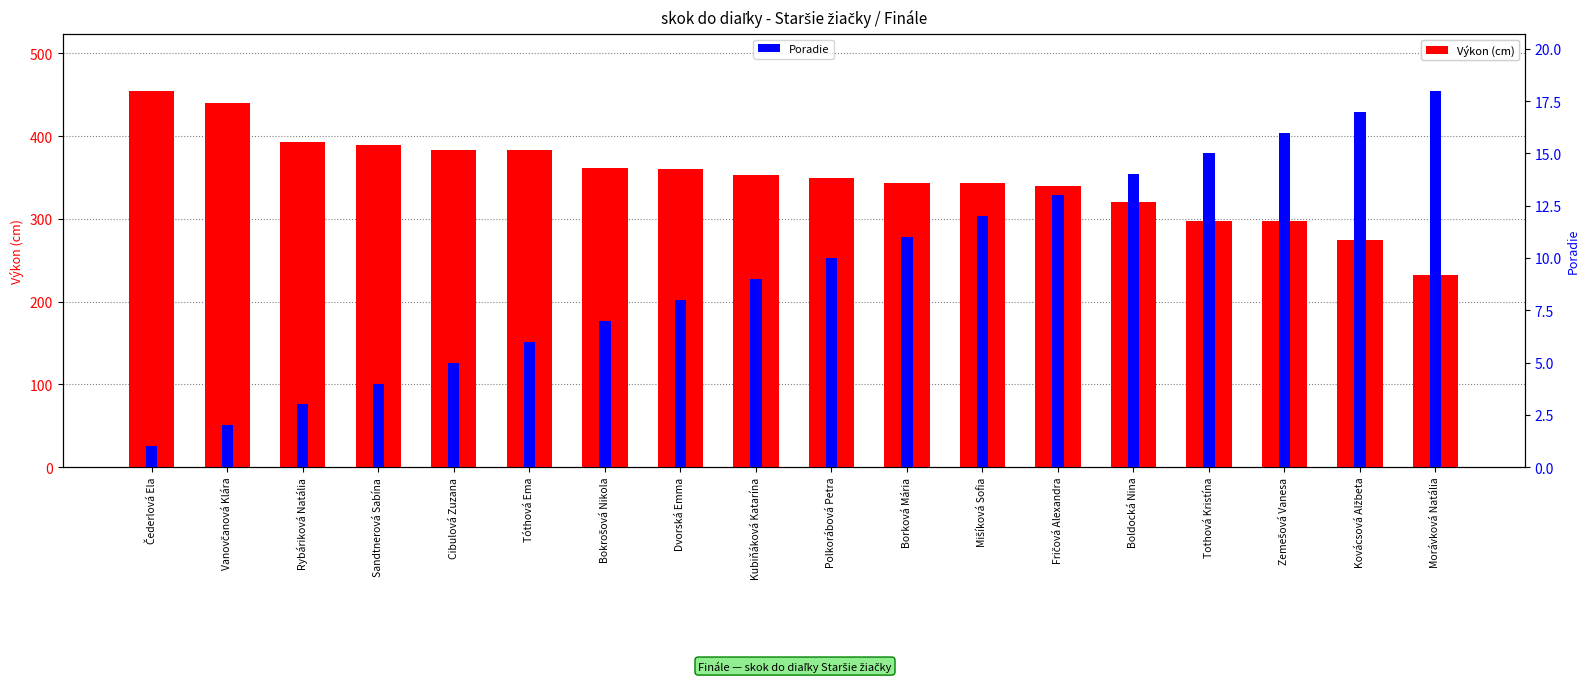

What is the approximate value of Poradie at Morávková Natália, to the nearest 10?

20